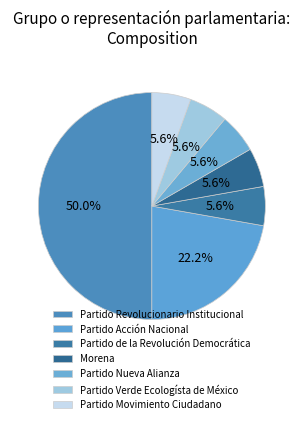

Count the number of slices in the pie.

7